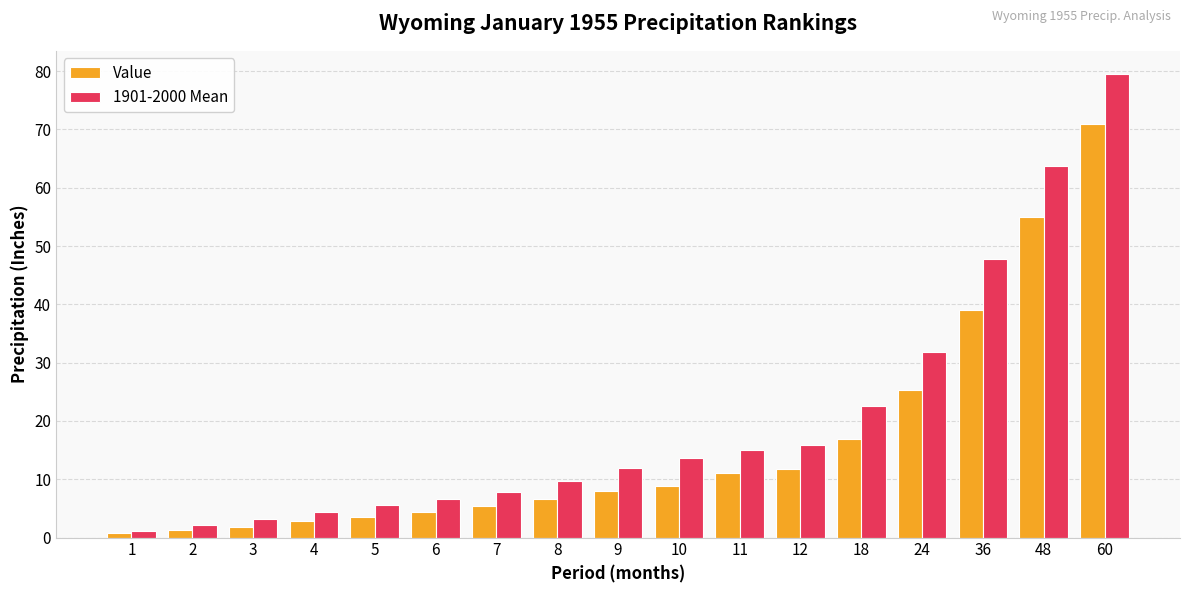

Are the bars horizontal?

No